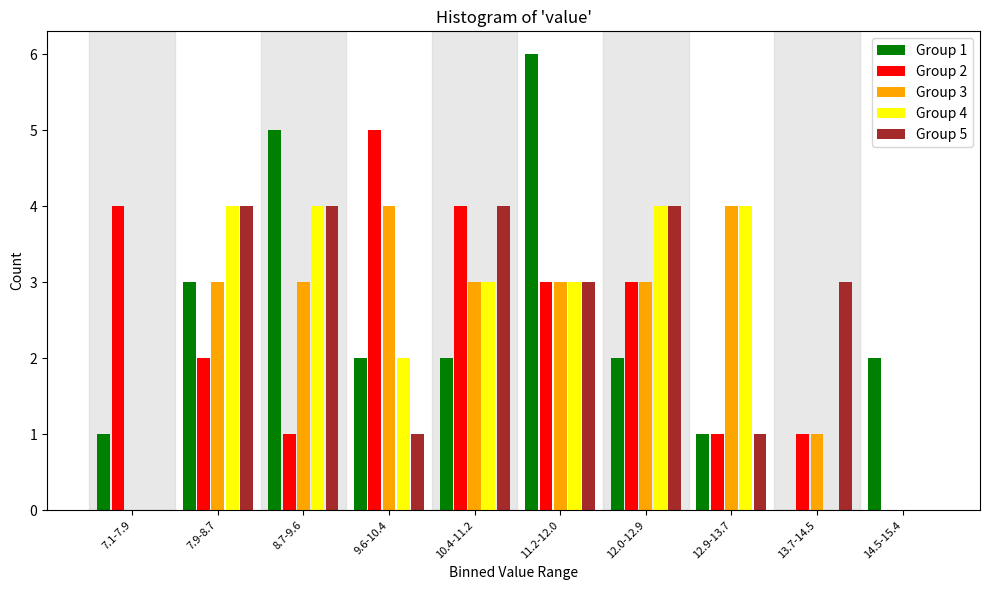

At which category is the sum across all series the highest?

11.2-12.0